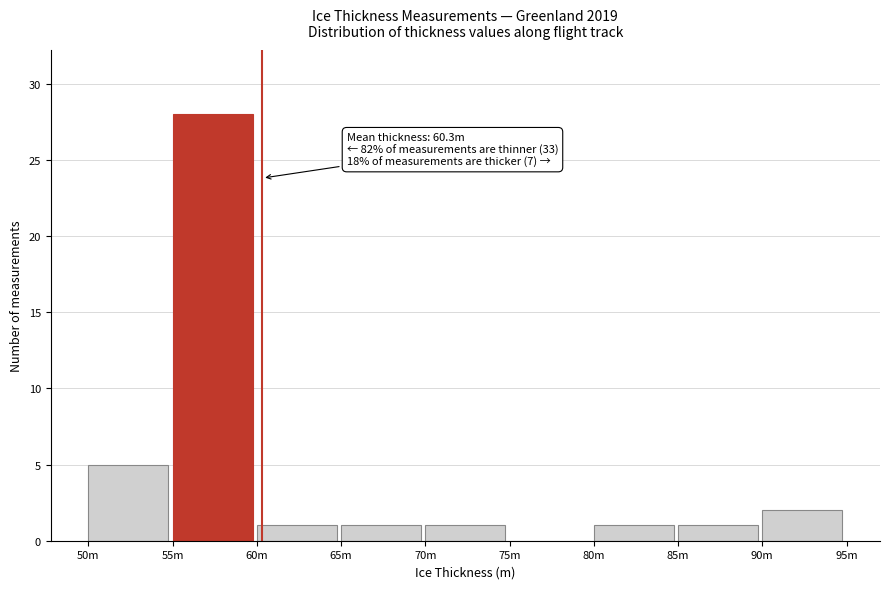

Reading left to right, transcribe all the data shown in this chart.

50m=5	55m=28	60m=1	65m=1	70m=1	75m=0	80m=1	85m=1	90m=2